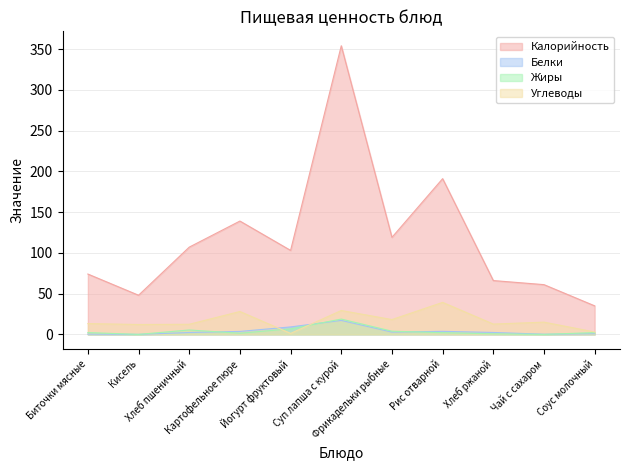

Rank the series at Чай с сахаром from lowest to highest value.

Жиры, Белки, Углеводы, Калорийность